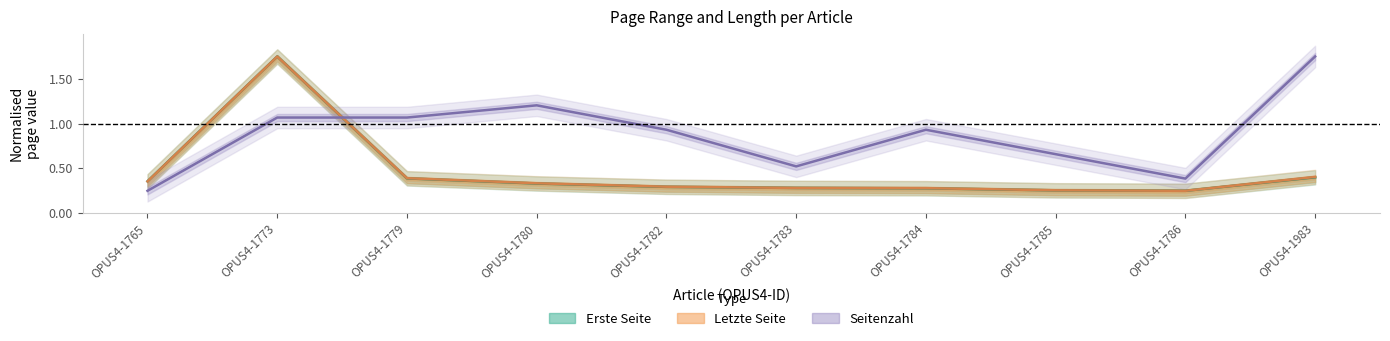

True or false: Seitenzahl and Letzte Seite cross at least once.

True